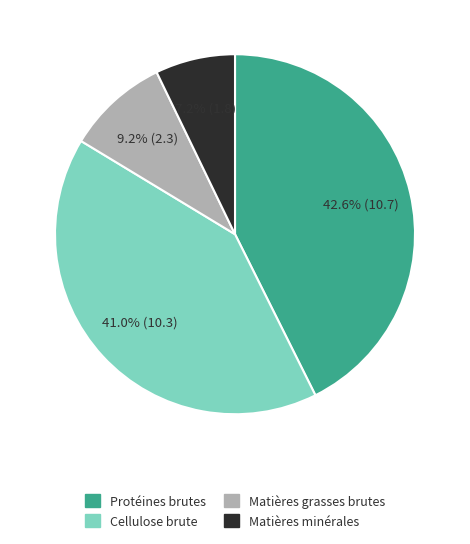

Count the number of slices in the pie.

4